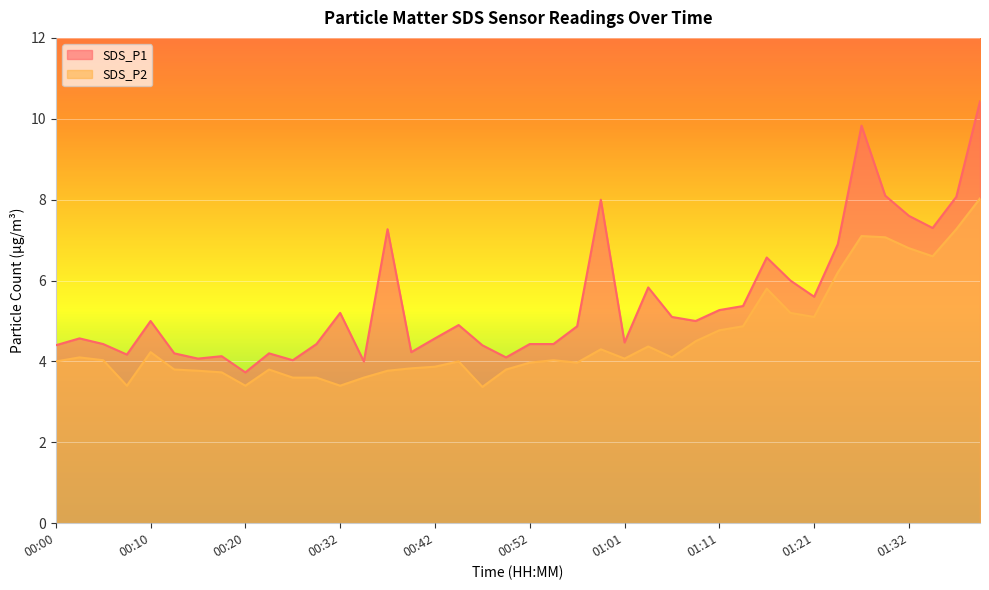

Reading left to right, what are all the values shown in this chart?

SDS_P1: 4.4	4.6	4.4	4.2	5.0	4.2	4.1	4.1	3.7	4.2	4.0	4.4	5.2	4.0	7.3	4.2	4.6	4.9	4.4	4.1	4.4	4.4	4.9	8.0	4.5	5.8	5.1	5.0	5.3	5.4	6.6	6.0	5.6	6.9	9.8	8.1	7.6	7.3	8.1	10.4
SDS_P2: 4.0	4.1	4.0	3.4	4.2	3.8	3.8	3.7	3.4	3.8	3.6	3.6	3.4	3.6	3.8	3.8	3.9	4.0	3.4	3.8	4.0	4.0	4.0	4.3	4.1	4.4	4.1	4.5	4.8	4.9	5.8	5.2	5.1	6.2	7.1	7.1	6.8	6.6	7.3	8.0